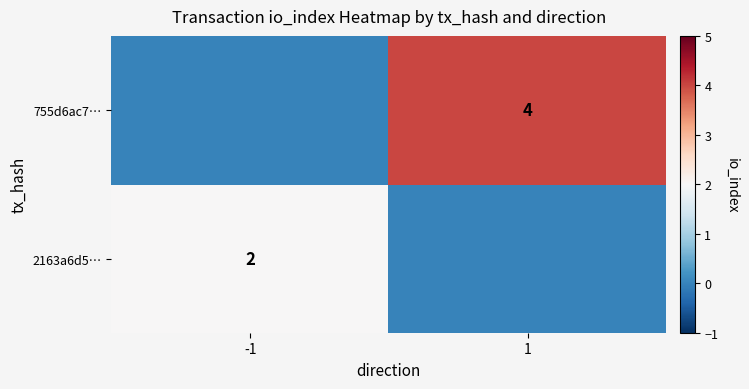

Is the value of 755d6ac7… at 1 greater than the value of 2163a6d5… at -1?

Yes